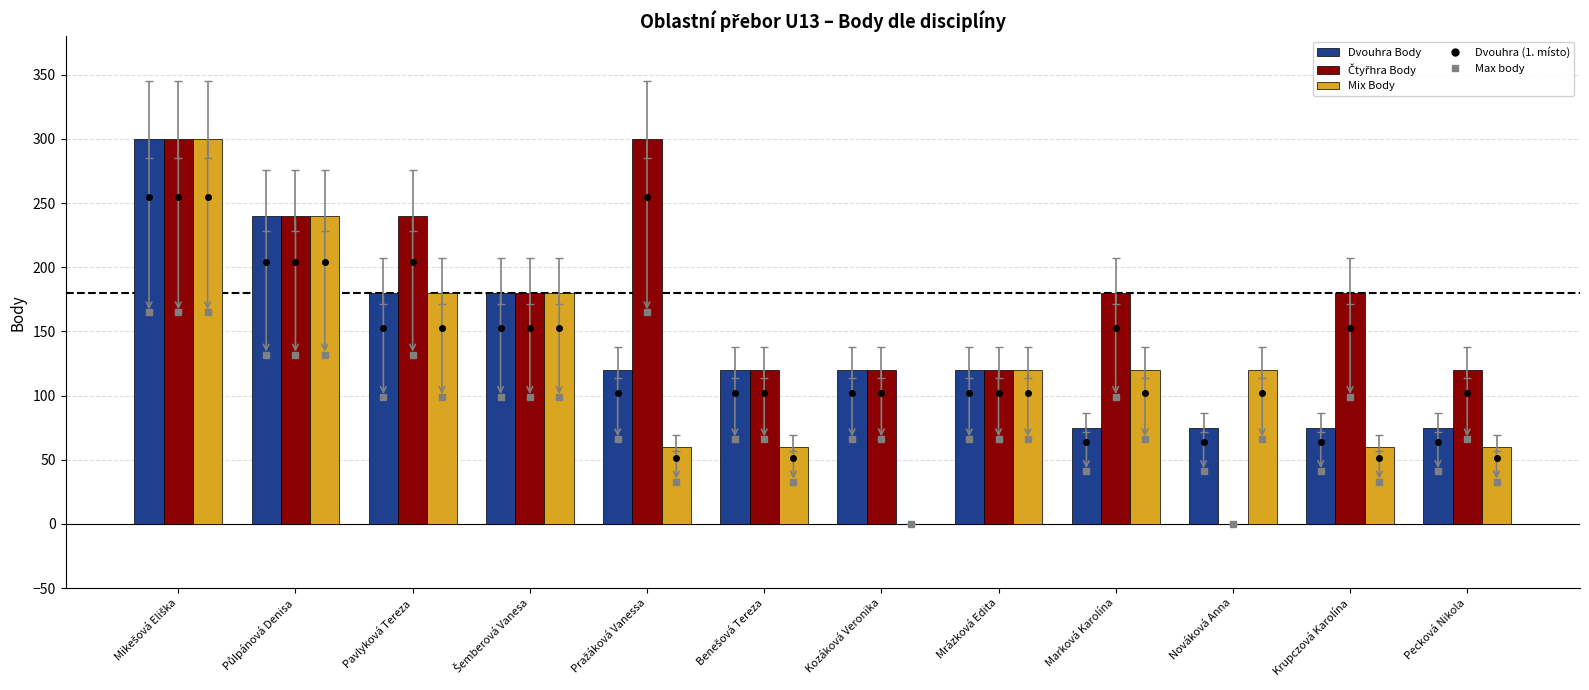

What is the value of the Dvouhra Body bar at the 6th from the left?

120